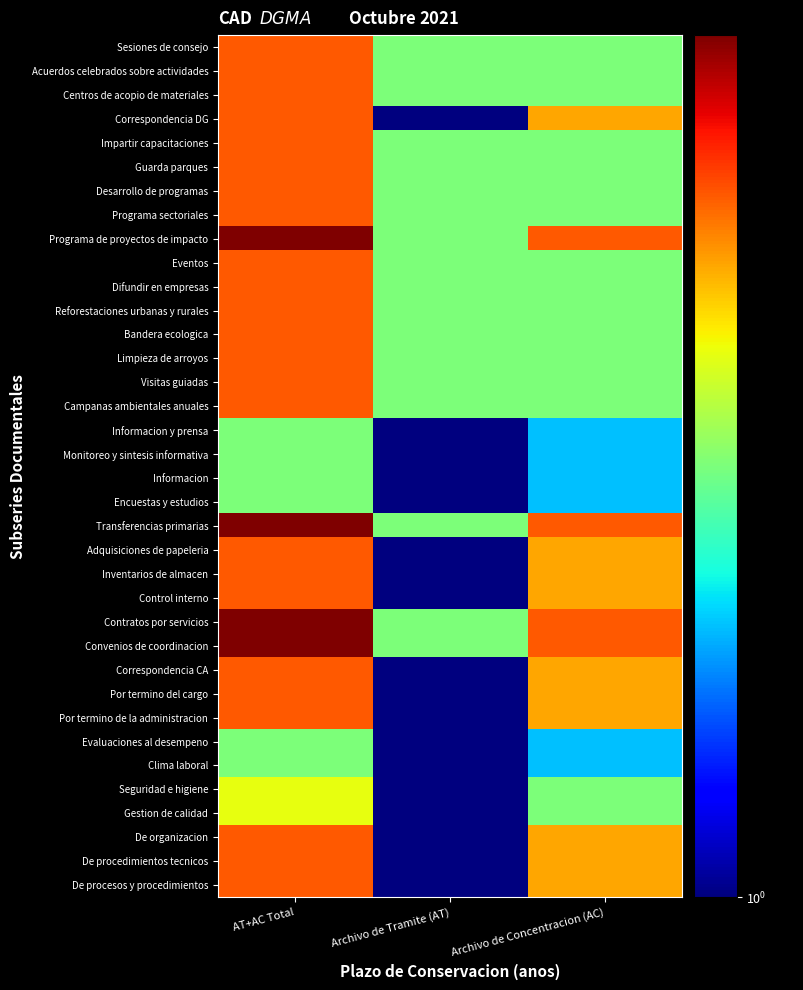

Reading right to left, list all the values displayed in this chart.

Sesiones de consejo: Archivo de Concentracion (AC)=3	Archivo de Tramite (AT)=3	AT+AC Total=6
Acuerdos celebrados sobre actividades: Archivo de Concentracion (AC)=3	Archivo de Tramite (AT)=3	AT+AC Total=6
Centros de acopio de materiales: Archivo de Concentracion (AC)=3	Archivo de Tramite (AT)=3	AT+AC Total=6
Correspondencia DG: Archivo de Concentracion (AC)=5	Archivo de Tramite (AT)=1	AT+AC Total=6
Impartir capacitaciones: Archivo de Concentracion (AC)=3	Archivo de Tramite (AT)=3	AT+AC Total=6
Guarda parques: Archivo de Concentracion (AC)=3	Archivo de Tramite (AT)=3	AT+AC Total=6
Desarrollo de programas: Archivo de Concentracion (AC)=3	Archivo de Tramite (AT)=3	AT+AC Total=6
Programa sectoriales: Archivo de Concentracion (AC)=3	Archivo de Tramite (AT)=3	AT+AC Total=6
Programa de proyectos de impacto: Archivo de Concentracion (AC)=6	Archivo de Tramite (AT)=3	AT+AC Total=9
Eventos: Archivo de Concentracion (AC)=3	Archivo de Tramite (AT)=3	AT+AC Total=6
Difundir en empresas: Archivo de Concentracion (AC)=3	Archivo de Tramite (AT)=3	AT+AC Total=6
Reforestaciones urbanas y rurales: Archivo de Concentracion (AC)=3	Archivo de Tramite (AT)=3	AT+AC Total=6
Bandera ecologica: Archivo de Concentracion (AC)=3	Archivo de Tramite (AT)=3	AT+AC Total=6
Limpieza de arroyos: Archivo de Concentracion (AC)=3	Archivo de Tramite (AT)=3	AT+AC Total=6
Visitas guiadas: Archivo de Concentracion (AC)=3	Archivo de Tramite (AT)=3	AT+AC Total=6
Campanas ambientales anuales: Archivo de Concentracion (AC)=3	Archivo de Tramite (AT)=3	AT+AC Total=6
Informacion y prensa: Archivo de Concentracion (AC)=2	Archivo de Tramite (AT)=1	AT+AC Total=3
Monitoreo y sintesis informativa: Archivo de Concentracion (AC)=2	Archivo de Tramite (AT)=1	AT+AC Total=3
Informacion: Archivo de Concentracion (AC)=2	Archivo de Tramite (AT)=1	AT+AC Total=3
Encuestas y estudios: Archivo de Concentracion (AC)=2	Archivo de Tramite (AT)=1	AT+AC Total=3
Transferencias primarias: Archivo de Concentracion (AC)=6	Archivo de Tramite (AT)=3	AT+AC Total=9
Adquisiciones de papeleria: Archivo de Concentracion (AC)=5	Archivo de Tramite (AT)=1	AT+AC Total=6
Inventarios de almacen: Archivo de Concentracion (AC)=5	Archivo de Tramite (AT)=1	AT+AC Total=6
Control interno: Archivo de Concentracion (AC)=5	Archivo de Tramite (AT)=1	AT+AC Total=6
Contratos por servicios: Archivo de Concentracion (AC)=6	Archivo de Tramite (AT)=3	AT+AC Total=9
Convenios de coordinacion: Archivo de Concentracion (AC)=6	Archivo de Tramite (AT)=3	AT+AC Total=9
Correspondencia CA: Archivo de Concentracion (AC)=5	Archivo de Tramite (AT)=1	AT+AC Total=6
Por termino del cargo: Archivo de Concentracion (AC)=5	Archivo de Tramite (AT)=1	AT+AC Total=6
Por termino de la administracion: Archivo de Concentracion (AC)=5	Archivo de Tramite (AT)=1	AT+AC Total=6
Evaluaciones al desempeno: Archivo de Concentracion (AC)=2	Archivo de Tramite (AT)=1	AT+AC Total=3
Clima laboral: Archivo de Concentracion (AC)=2	Archivo de Tramite (AT)=1	AT+AC Total=3
Seguridad e higiene: Archivo de Concentracion (AC)=3	Archivo de Tramite (AT)=1	AT+AC Total=4
Gestion de calidad: Archivo de Concentracion (AC)=3	Archivo de Tramite (AT)=1	AT+AC Total=4
De organizacion: Archivo de Concentracion (AC)=5	Archivo de Tramite (AT)=1	AT+AC Total=6
De procedimientos tecnicos: Archivo de Concentracion (AC)=5	Archivo de Tramite (AT)=1	AT+AC Total=6
De procesos y procedimientos: Archivo de Concentracion (AC)=5	Archivo de Tramite (AT)=1	AT+AC Total=6